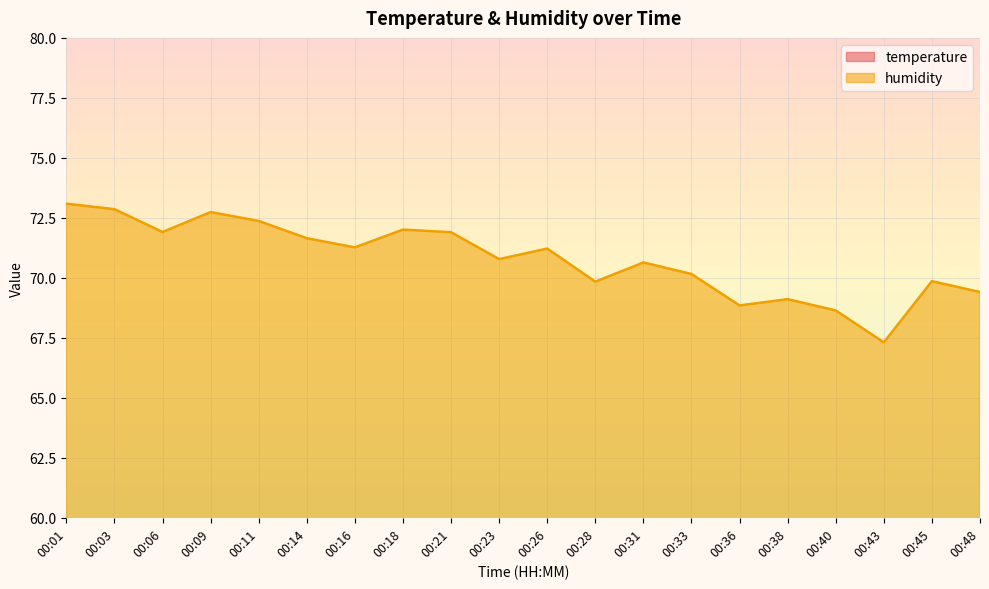

What value does the humidity series have at 00:03?

72.9